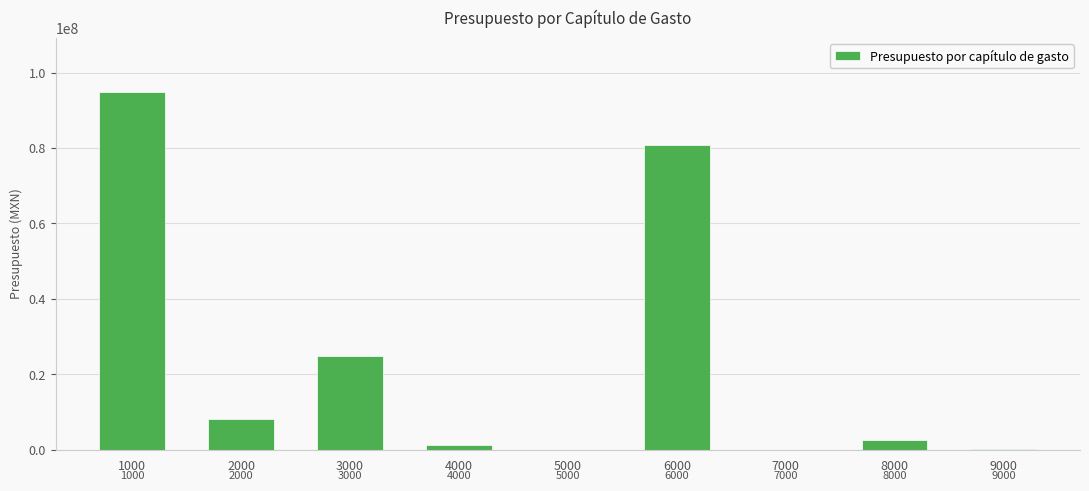

Reading left to right, transcribe all the data shown in this chart.

94959922.8	8056481.8	24775551.5	1223098.4	0.0	80780847.6	0.0	2600000.0	204885.4